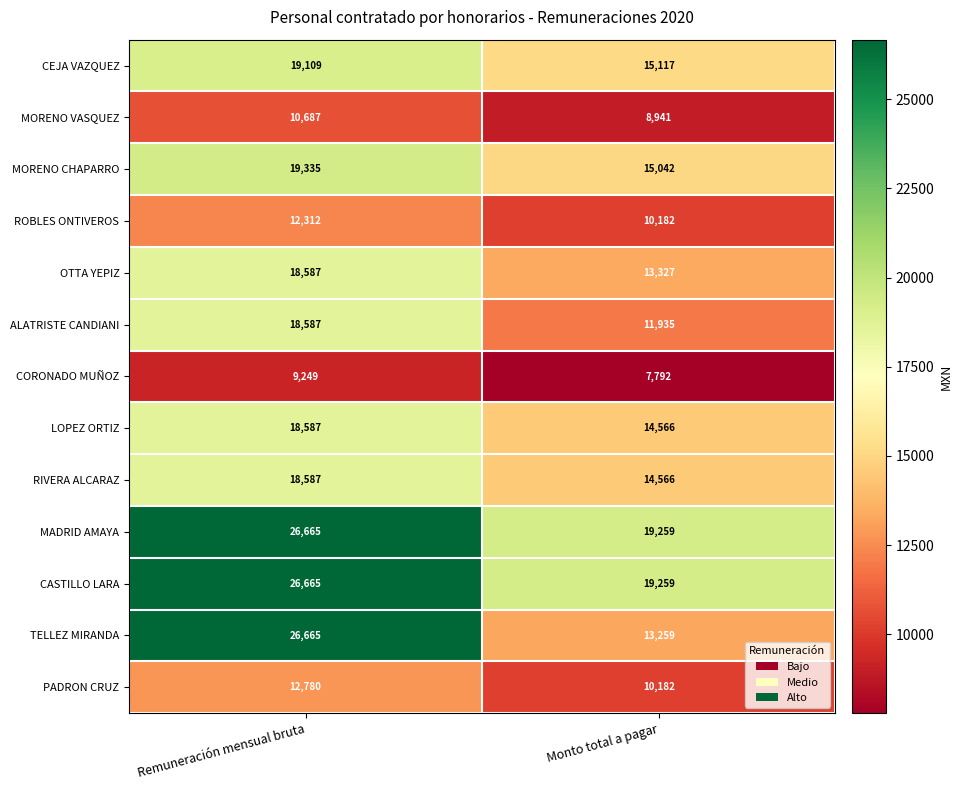

Is it true that ROBLES ONTIVEROS equals 6117 at Monto total a pagar?

False